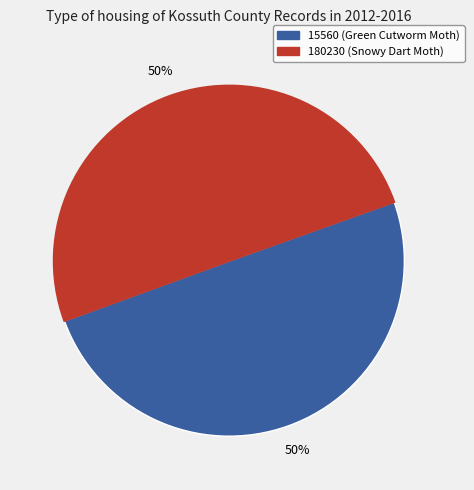

To the nearest percent, what percentage of the pie is 15560?

50%